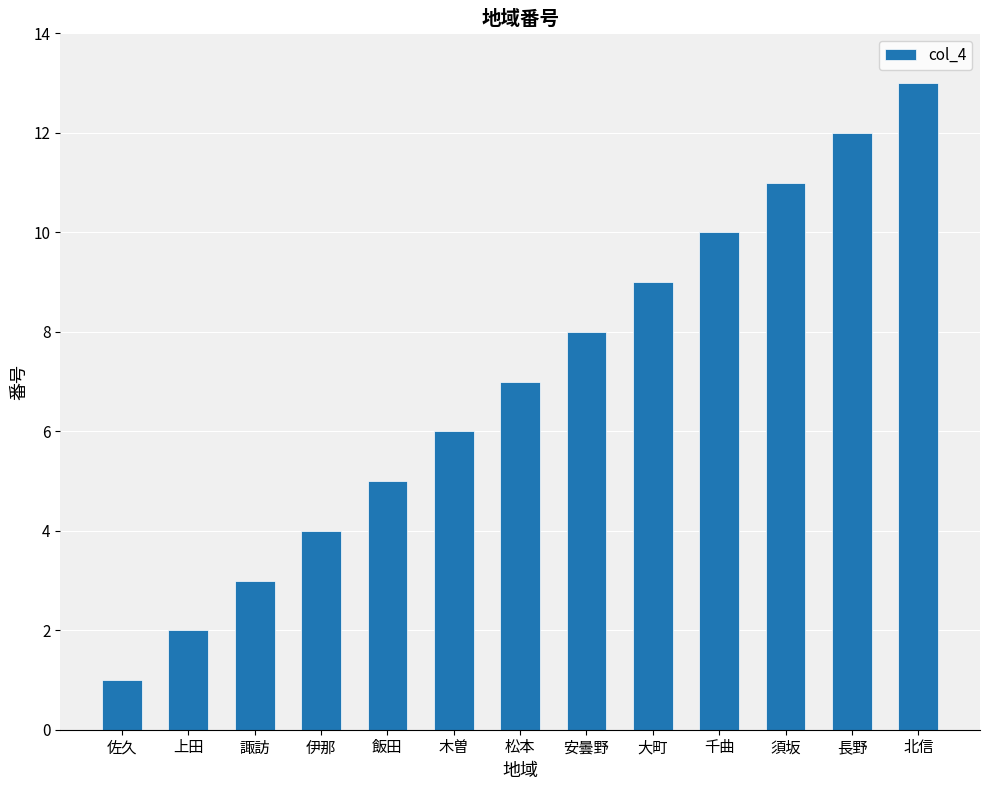

Reading left to right, what are all the values shown in this chart?

1	2	3	4	5	6	7	8	9	10	11	12	13